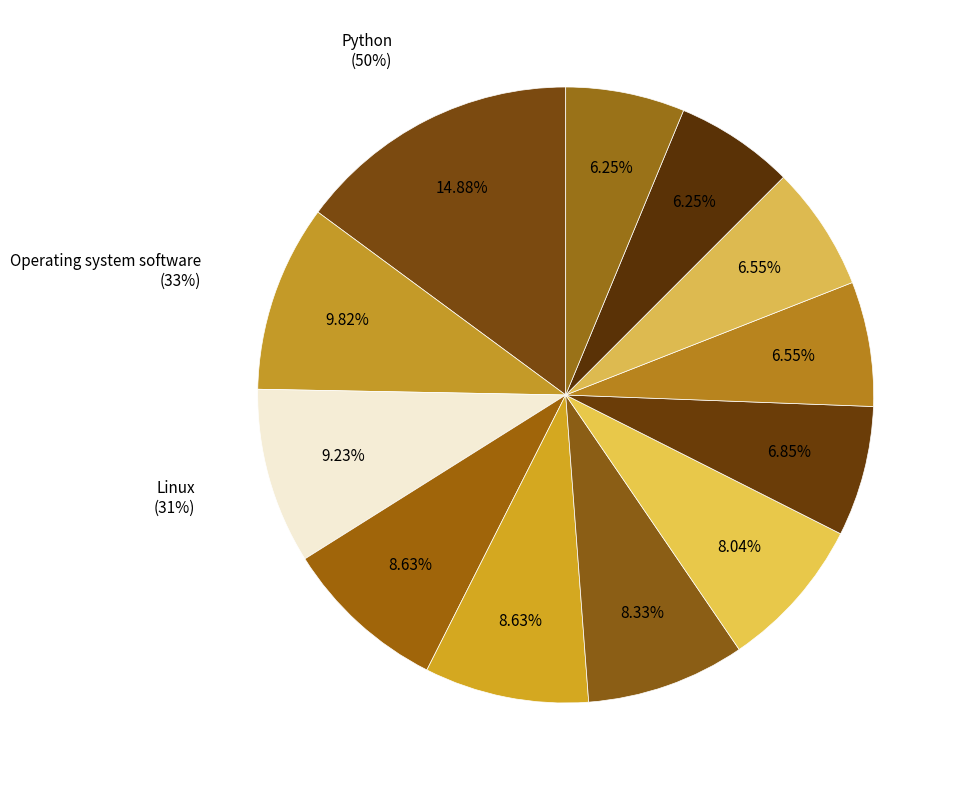

Is there a majority slice in this chart?

No